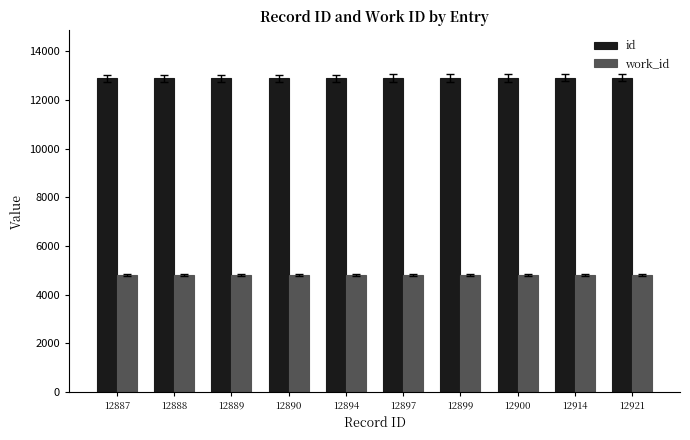

Rank the series at 12899 from lowest to highest value.

work_id, id